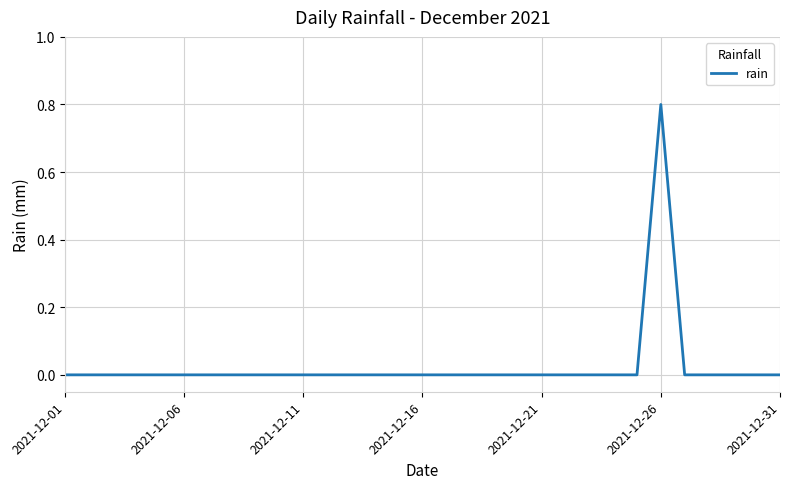

What is the difference between the maximum and minimum values?

0.8